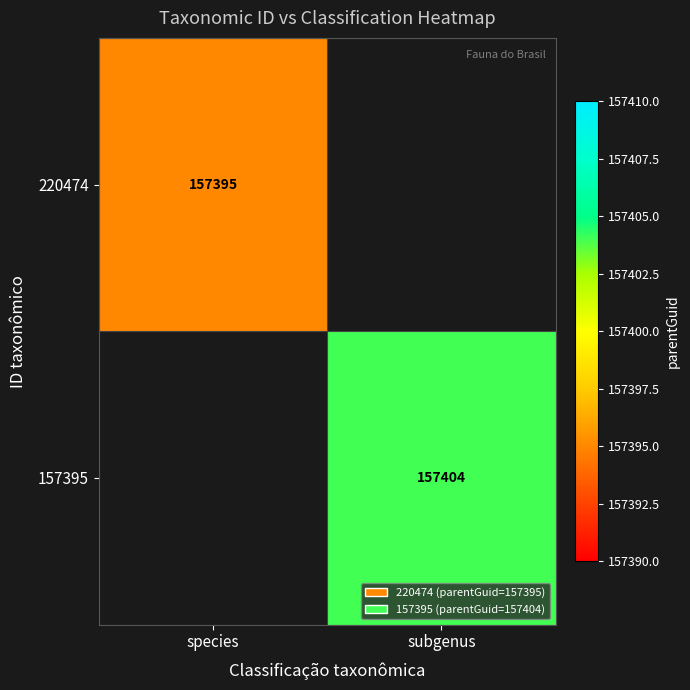

True or false: 220474 has a value of 157395 at species.

True